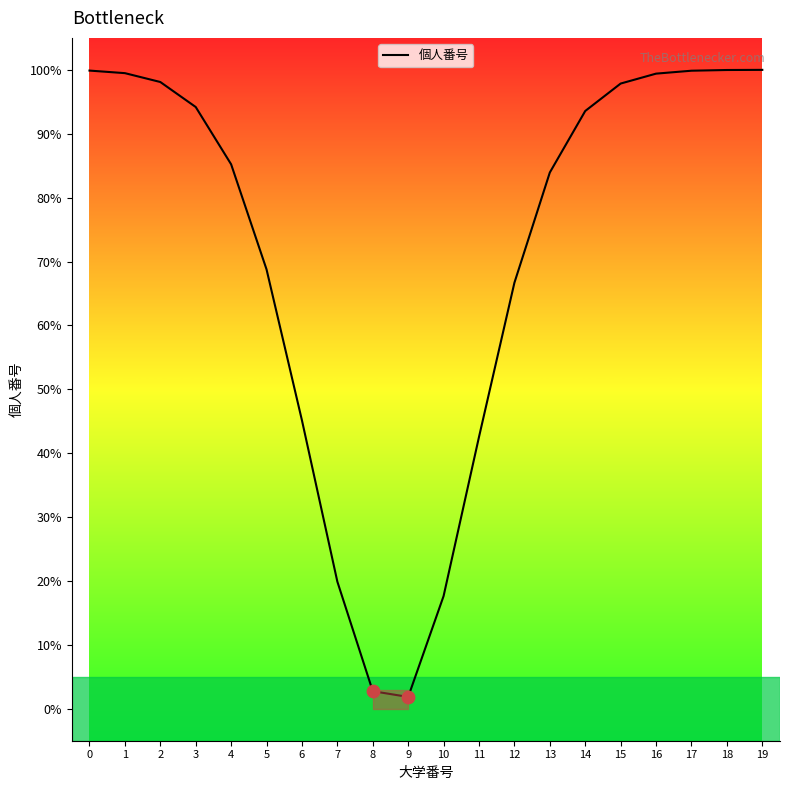

What is the ratio of the value at 12 to the value at 14?

0.7